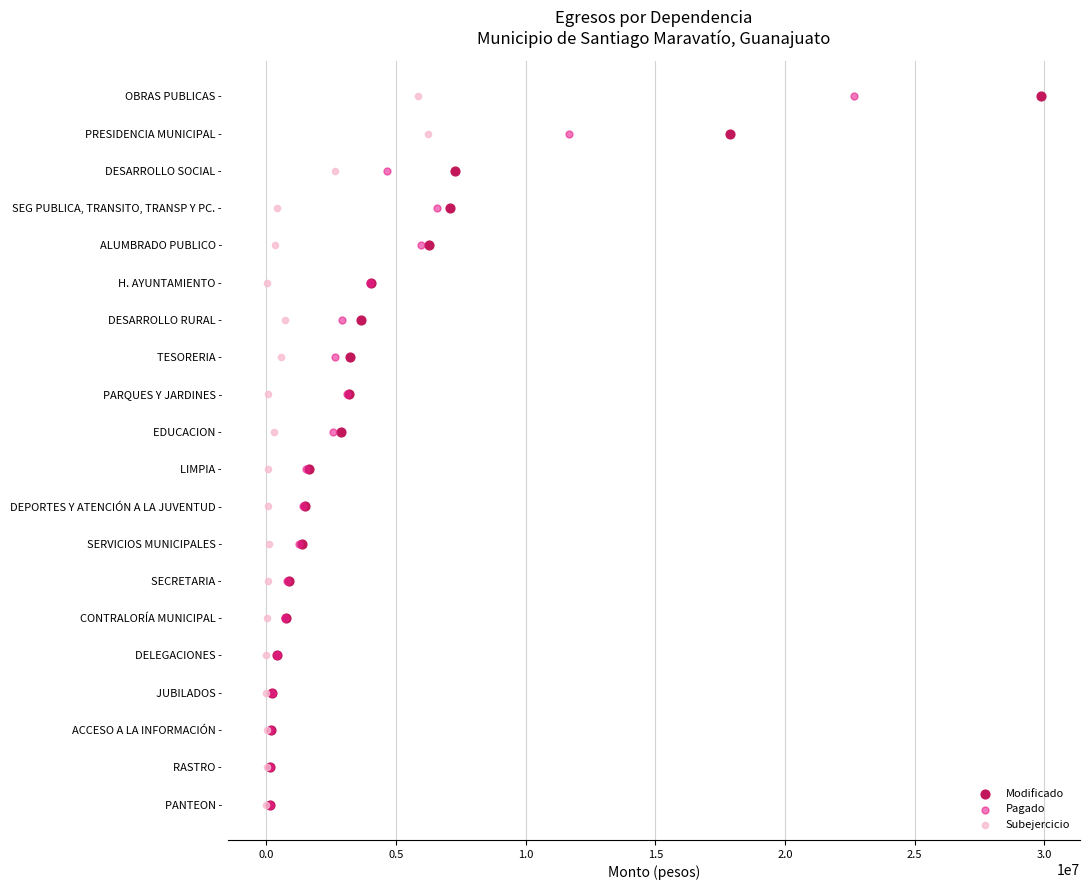

What are all the series names shown in the legend?

Modificado, Pagado, Subejercicio